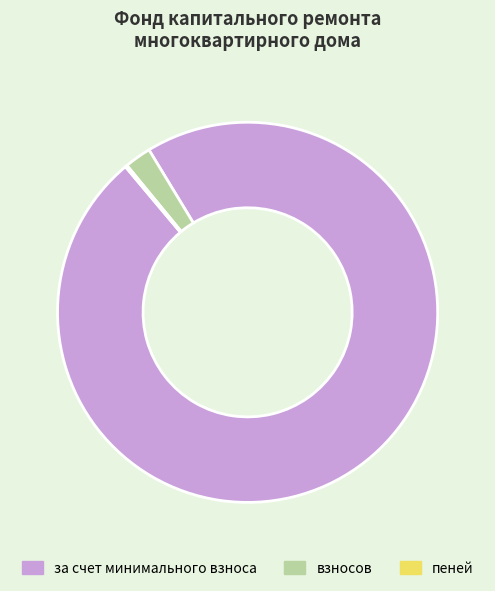

Is взносов the majority of the pie?

No